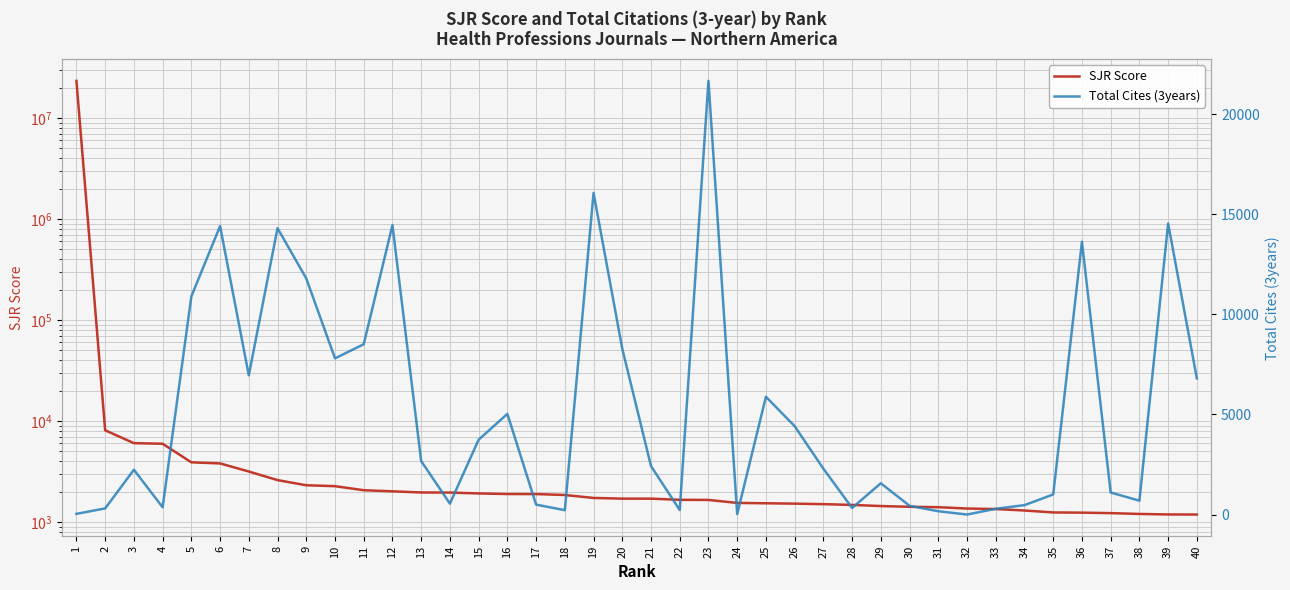

After their last crossing, which series has the higher values: Total Cites (3years) or SJR Score?

Total Cites (3years)